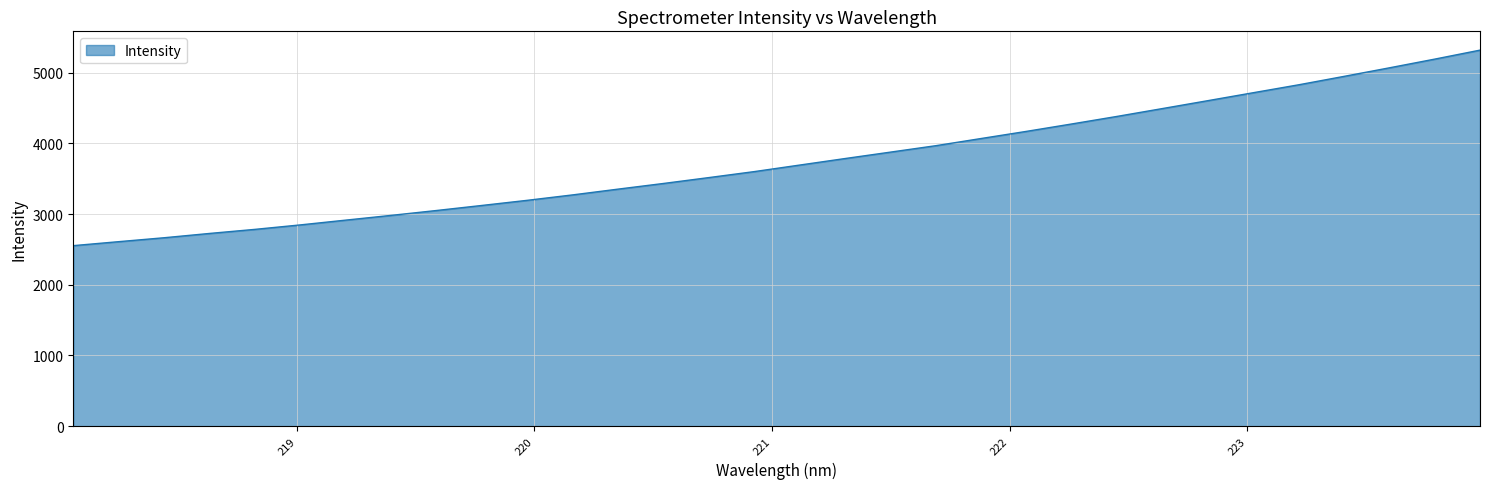

What is the difference between the maximum and minimum values?

2765.7